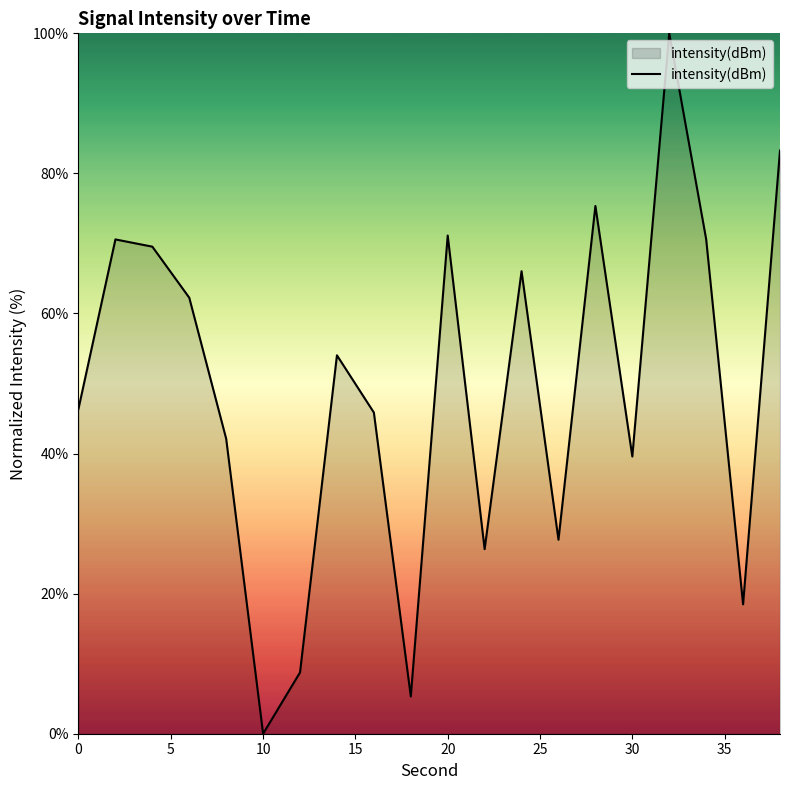

What is the maximum value shown in the chart?

100.0